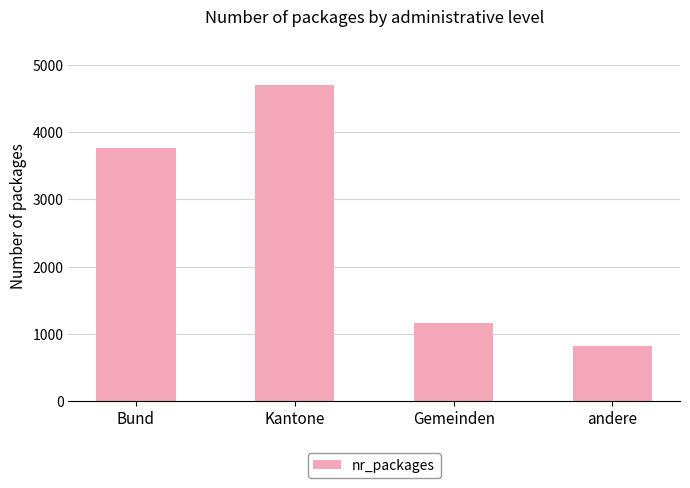

How many series are shown in this chart?

1